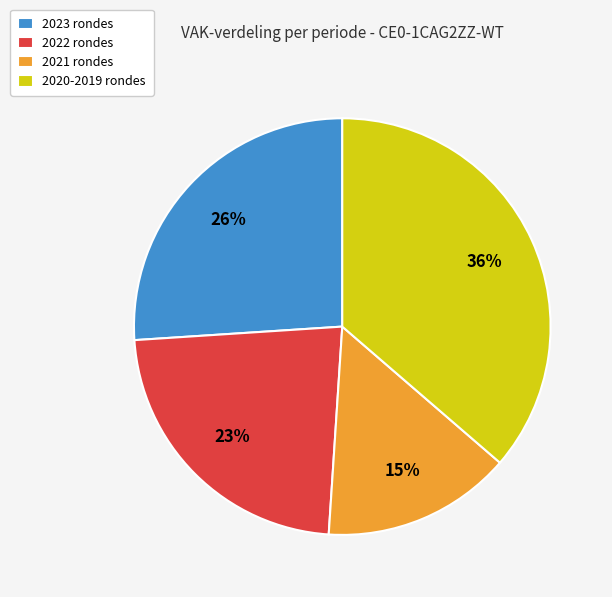

How many segments does this pie chart have?

4